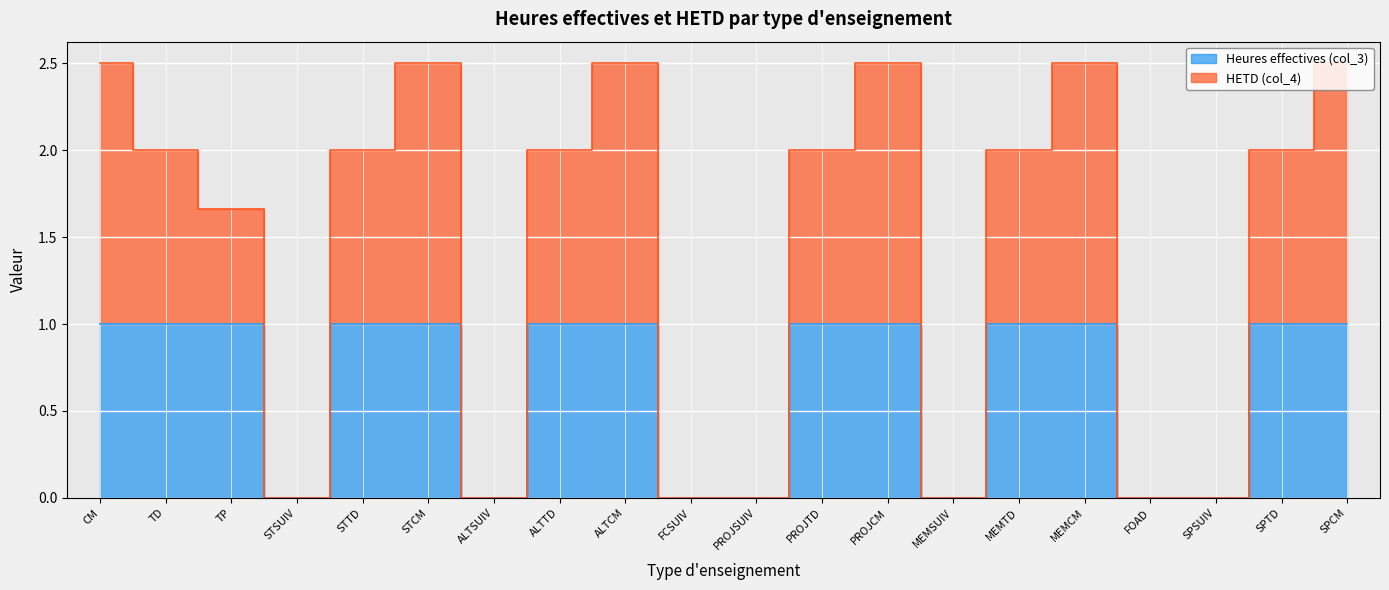

Which series has the largest total across all categories?

HETD (col_4)